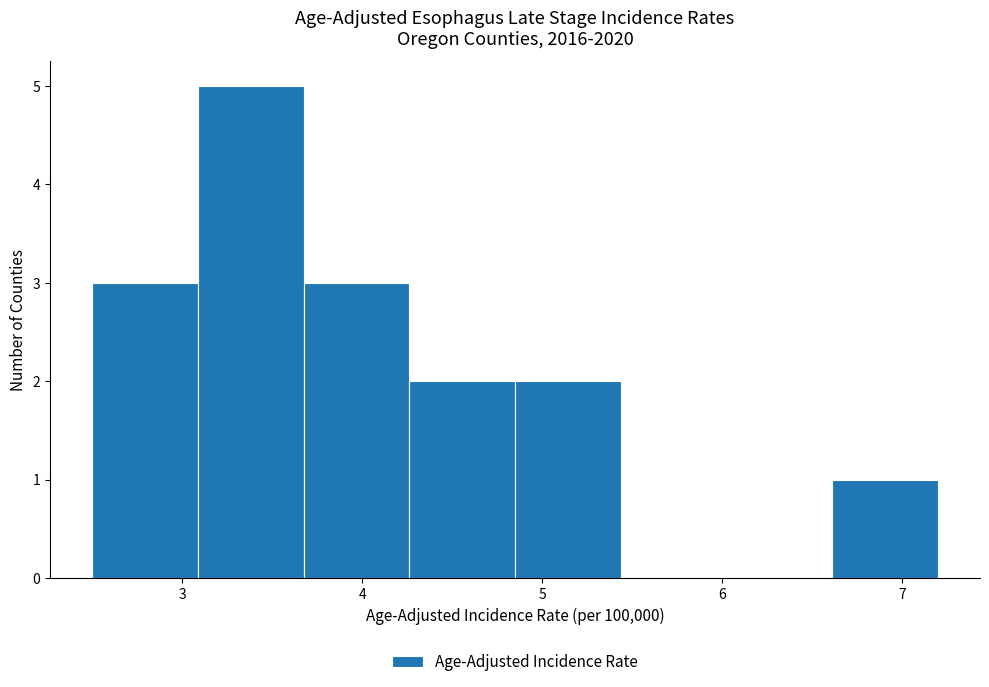

Reading left to right, transcribe this chart: for each bar, give the range it covers on the x-axis and its height. Neither the bar edges nor the heights are printed on the chart, so give them approximately, as read against the axes.

2.5 to 3.1: 3
3.1 to 3.7: 5
3.7 to 4.3: 3
4.3 to 4.9: 2
4.9 to 5.4: 2
5.4 to 6.0: 0
6.0 to 6.6: 0
6.6 to 7.2: 1